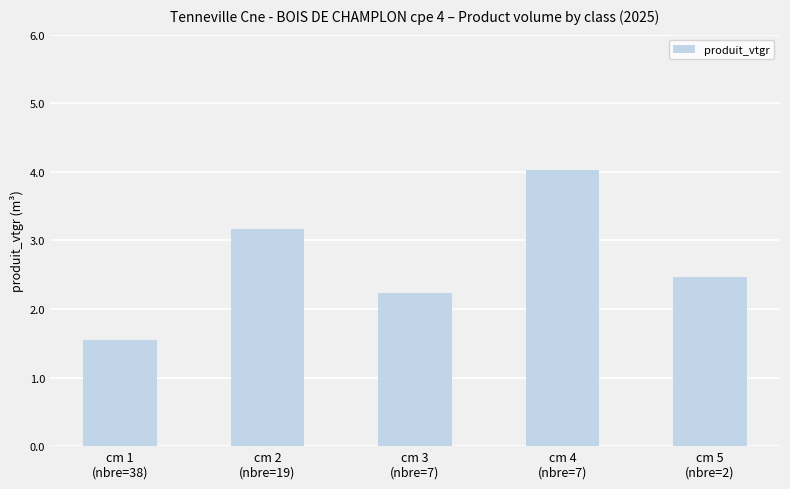

List the labels in order of value, smallest first.

cm 1
(nbre=38), cm 3
(nbre=7), cm 5
(nbre=2), cm 2
(nbre=19), cm 4
(nbre=7)